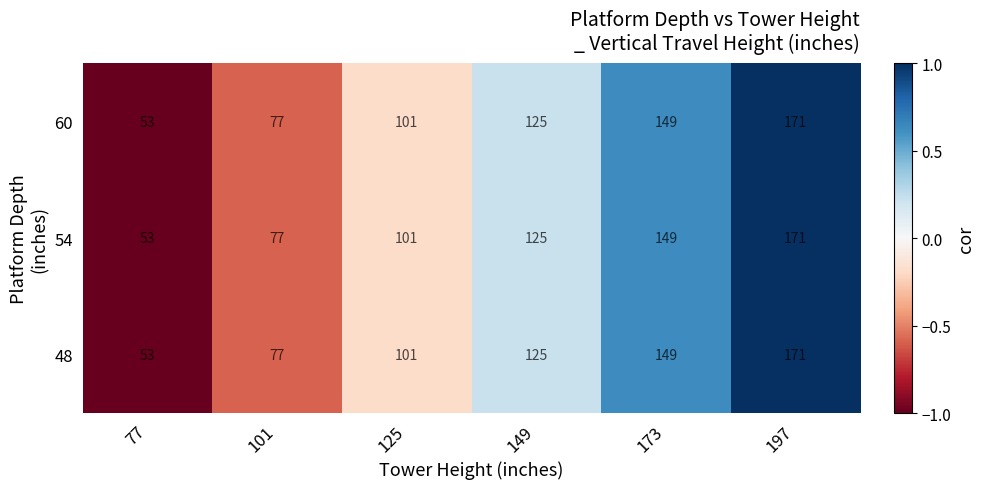

The value of 60 at 173 is 149. True or false?

True